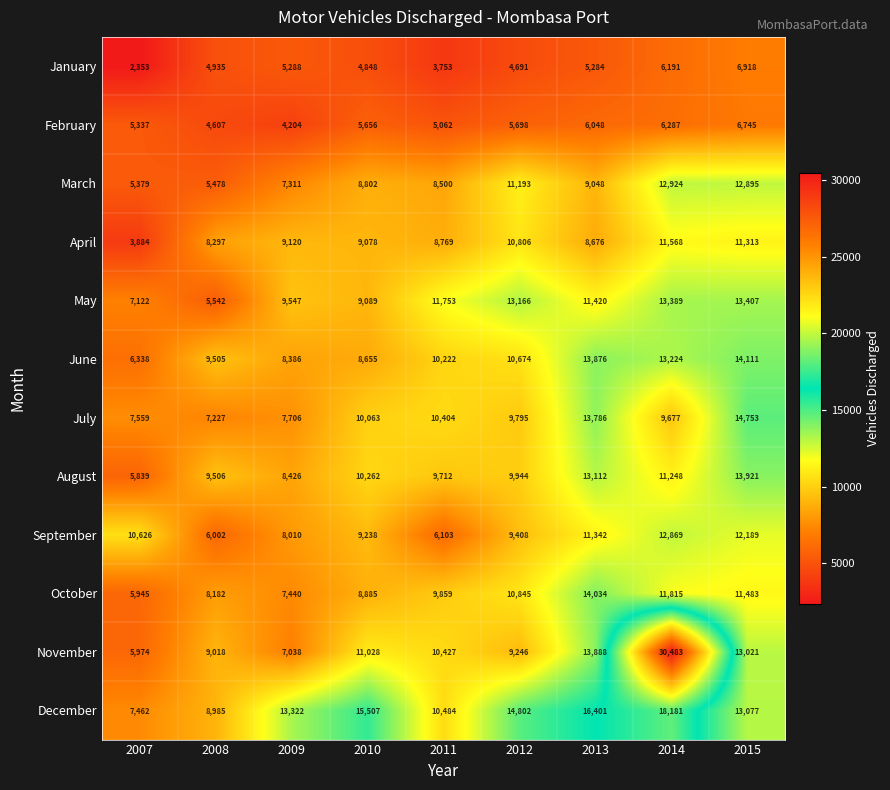

Which series has the largest range (max minus min)?

November